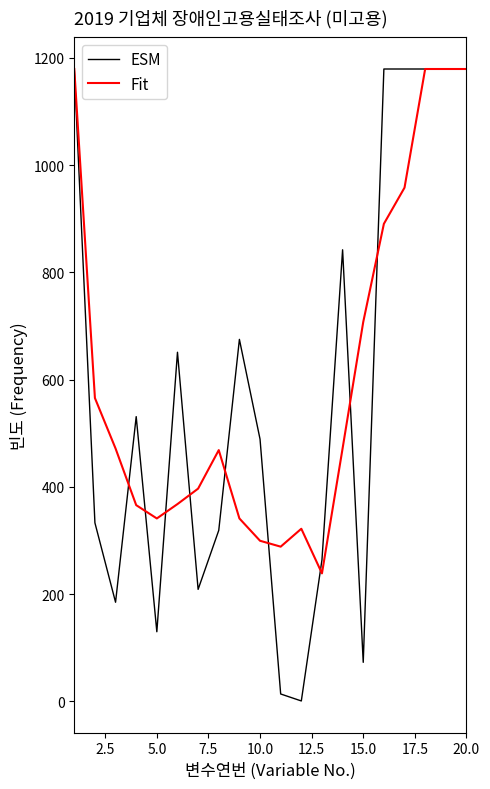

Which series has the largest range (max minus min)?

ESM